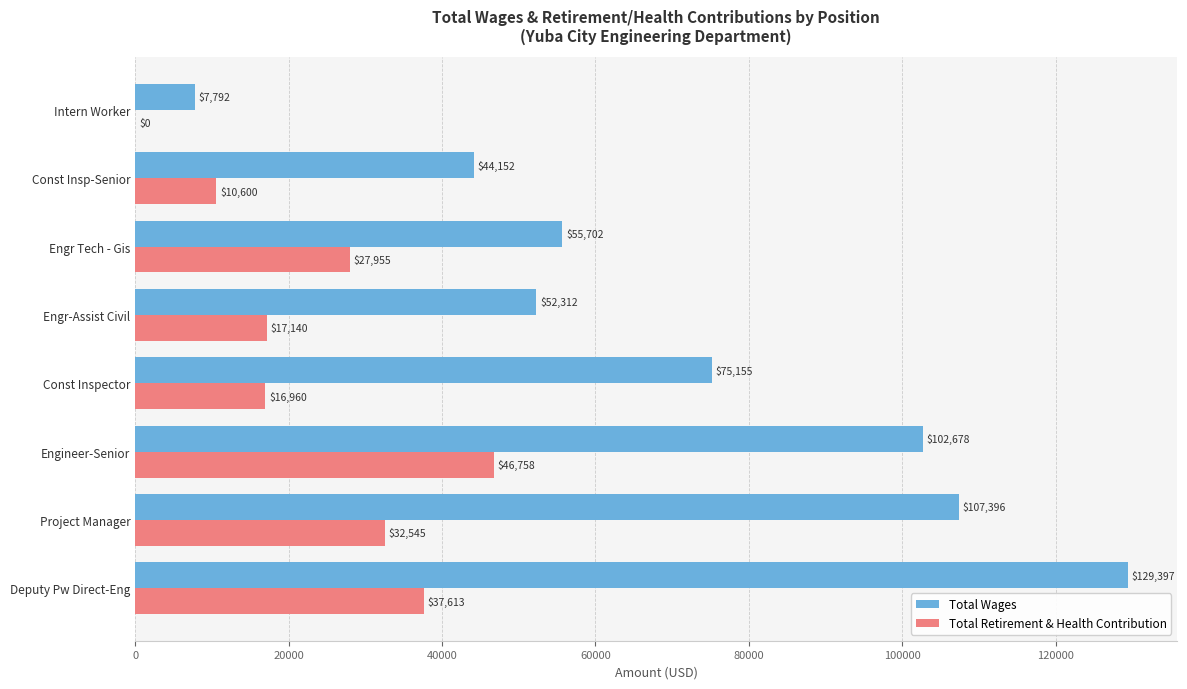

What value does the Total Retirement & Health Contribution series have at Const Inspector?

16960.0